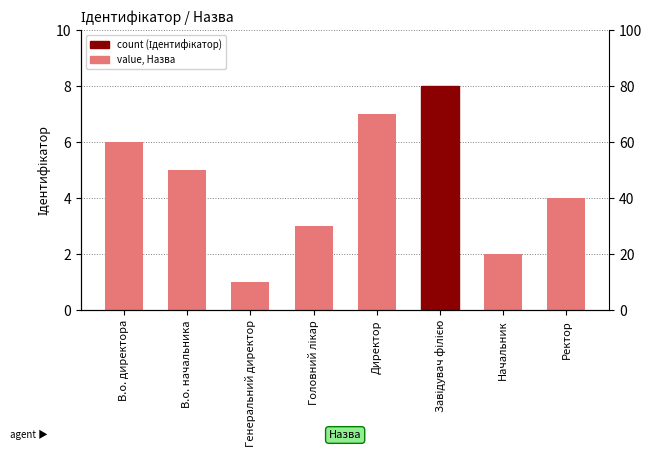

What is the change in value from Генеральний директор to Начальник?

+1